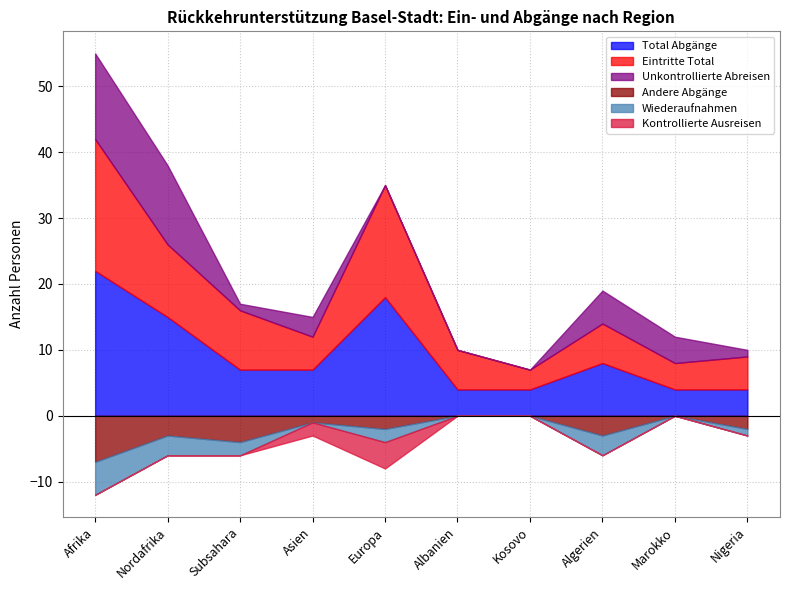

Reading left to right, transcribe all the data shown in this chart.

Total Abgänge: Afrika=22	Nordafrika=15	Subsahara=7	Asien=7	Europa=18	Albanien=4	Kosovo=4	Algerien=8	Marokko=4	Nigeria=4
Eintritte Total: Afrika=20	Nordafrika=11	Subsahara=9	Asien=5	Europa=17	Albanien=6	Kosovo=3	Algerien=6	Marokko=4	Nigeria=5
Unkontrollierte Abreisen: Afrika=13	Nordafrika=12	Subsahara=1	Asien=3	Europa=0	Albanien=0	Kosovo=0	Algerien=5	Marokko=4	Nigeria=1
Andere Abgänge: Afrika=7	Nordafrika=3	Subsahara=4	Asien=1	Europa=2	Albanien=0	Kosovo=0	Algerien=3	Marokko=0	Nigeria=2
Wiederaufnahmen: Afrika=5	Nordafrika=3	Subsahara=2	Asien=0	Europa=2	Albanien=0	Kosovo=0	Algerien=3	Marokko=0	Nigeria=1
Kontrollierte Ausreisen: Afrika=0	Nordafrika=0	Subsahara=0	Asien=2	Europa=4	Albanien=0	Kosovo=0	Algerien=0	Marokko=0	Nigeria=0